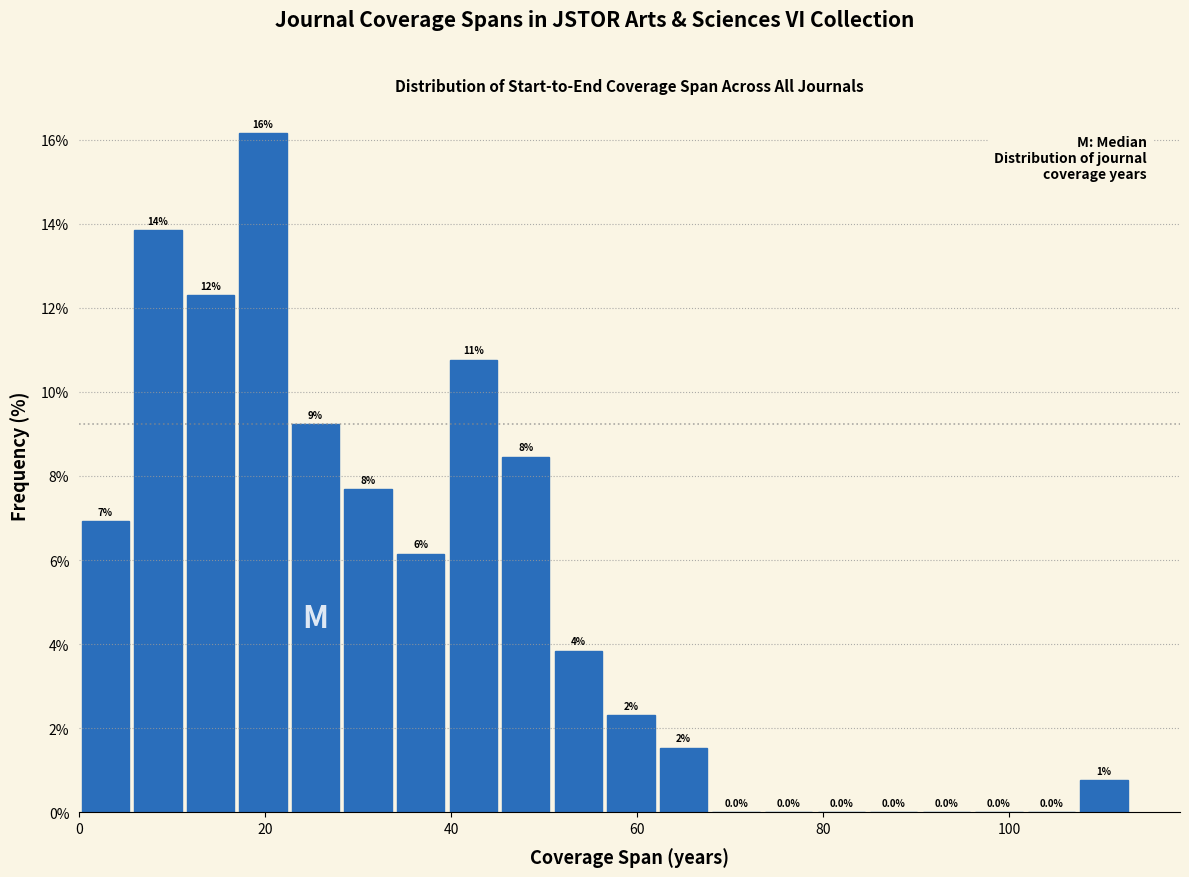

Read against the x-axis, roughly where is the centre of the tallest bar?

20